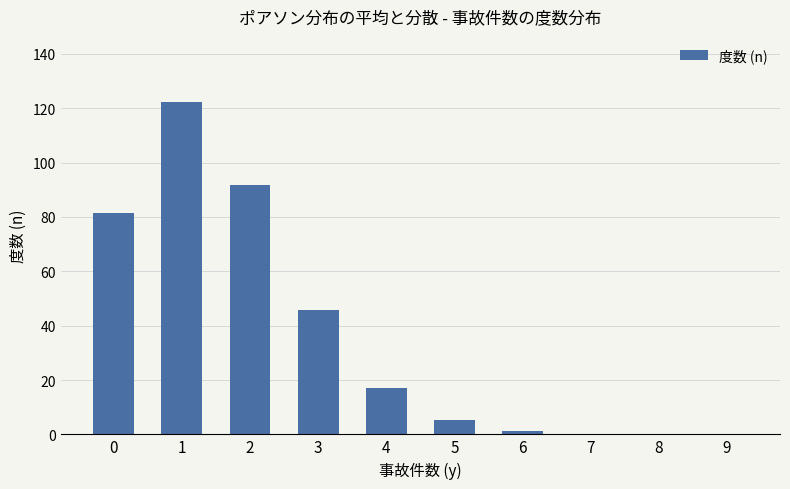

The value at 2 is 91.6. True or false?

True